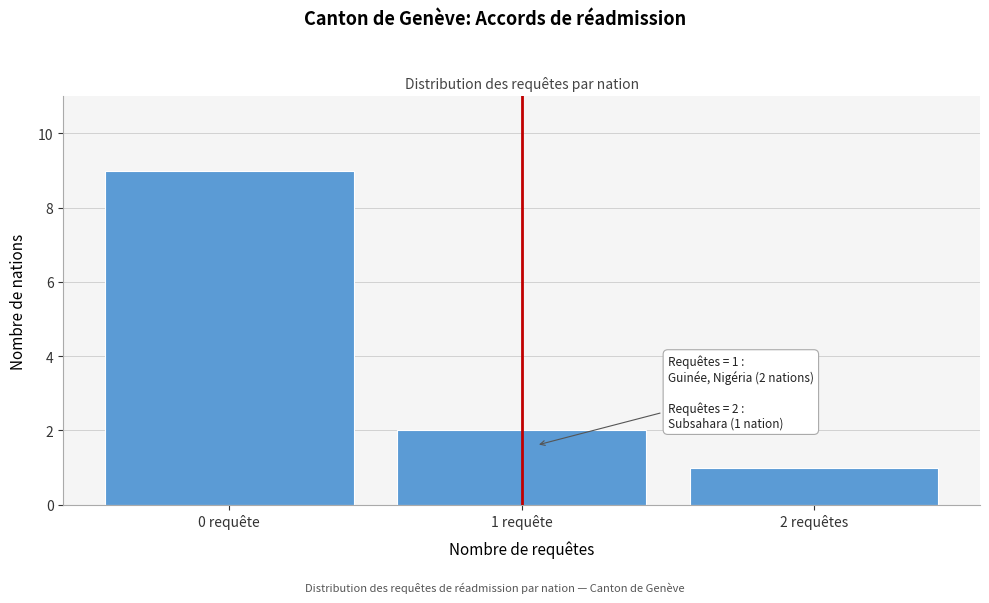

Reading left to right, extract all data points from this chart.

9	2	1